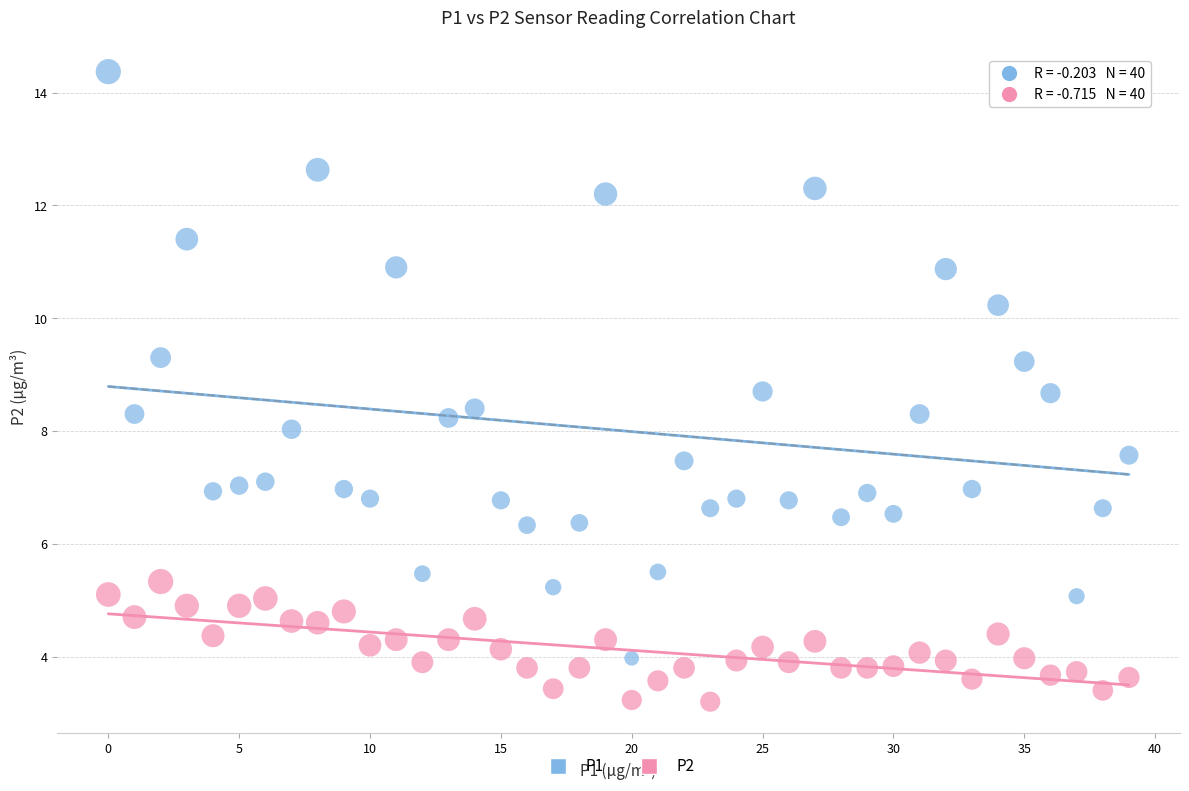

What are all the series names shown in the legend?

P1, P2